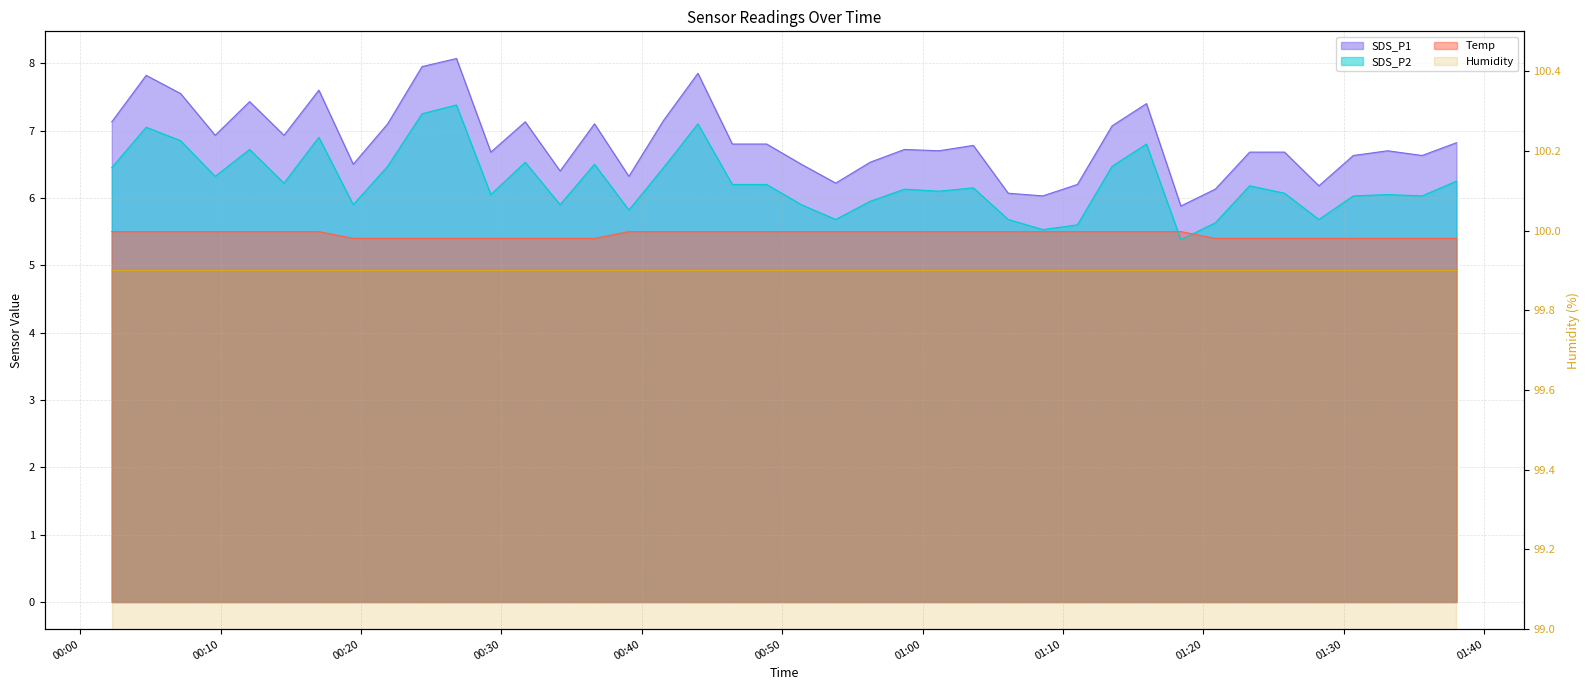

Rank the series by their maximum value, from highest to lowest.

SDS_P1, SDS_P2, Temp